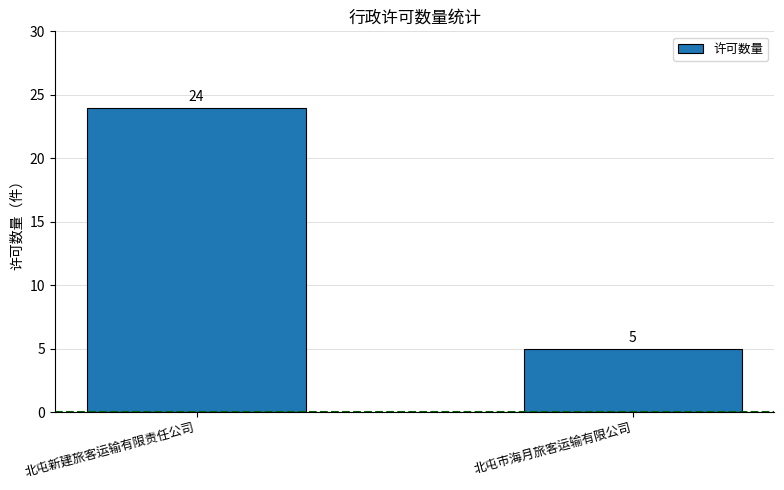

List the labels in order of value, largest first.

北屯新建旅客运输有限责任公司, 北屯市海月旅客运输有限公司